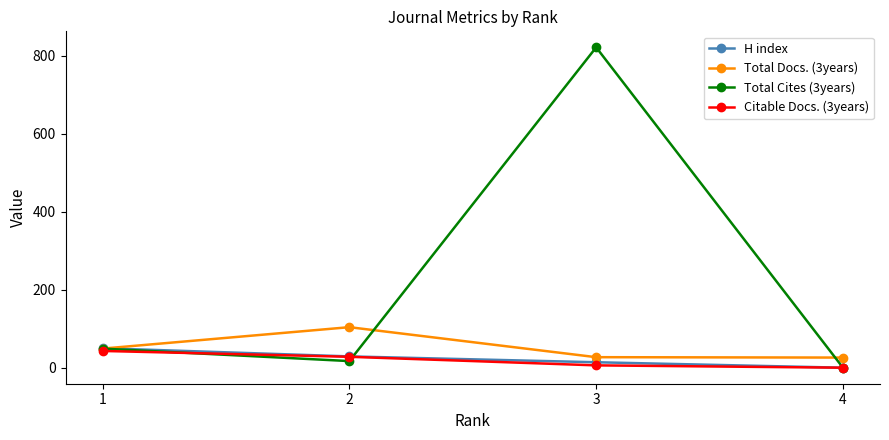

What is the average value of the Citable Docs. (3years) series?

19